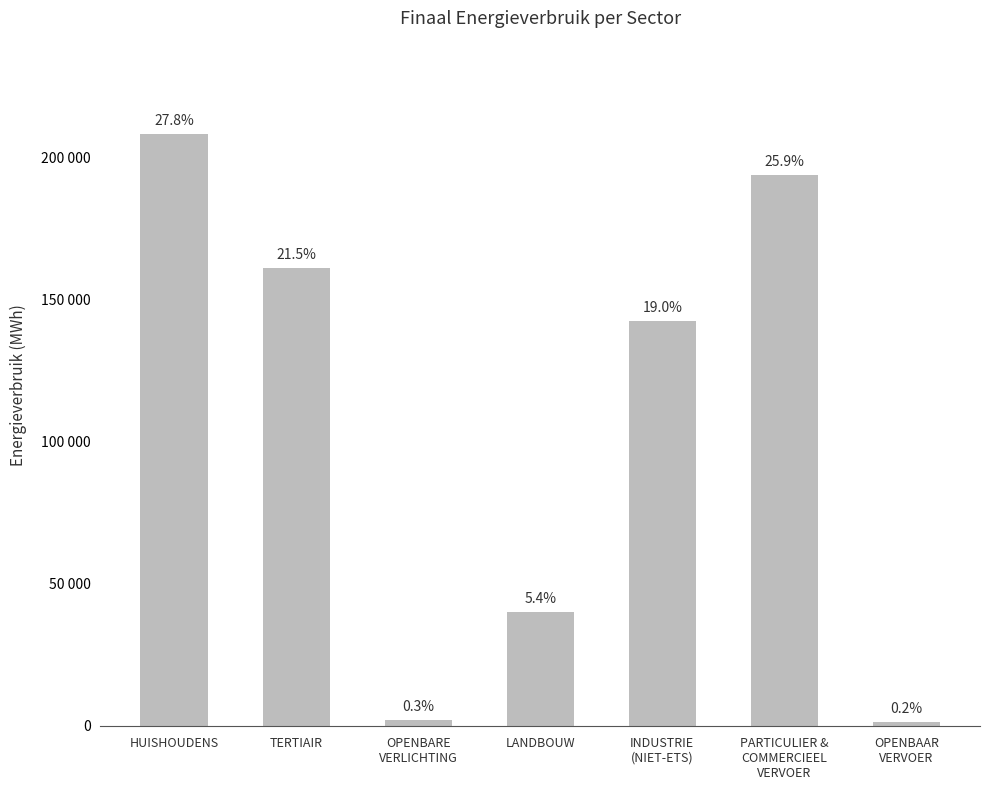

What is the value of the 7th bar from the left?

1487.6